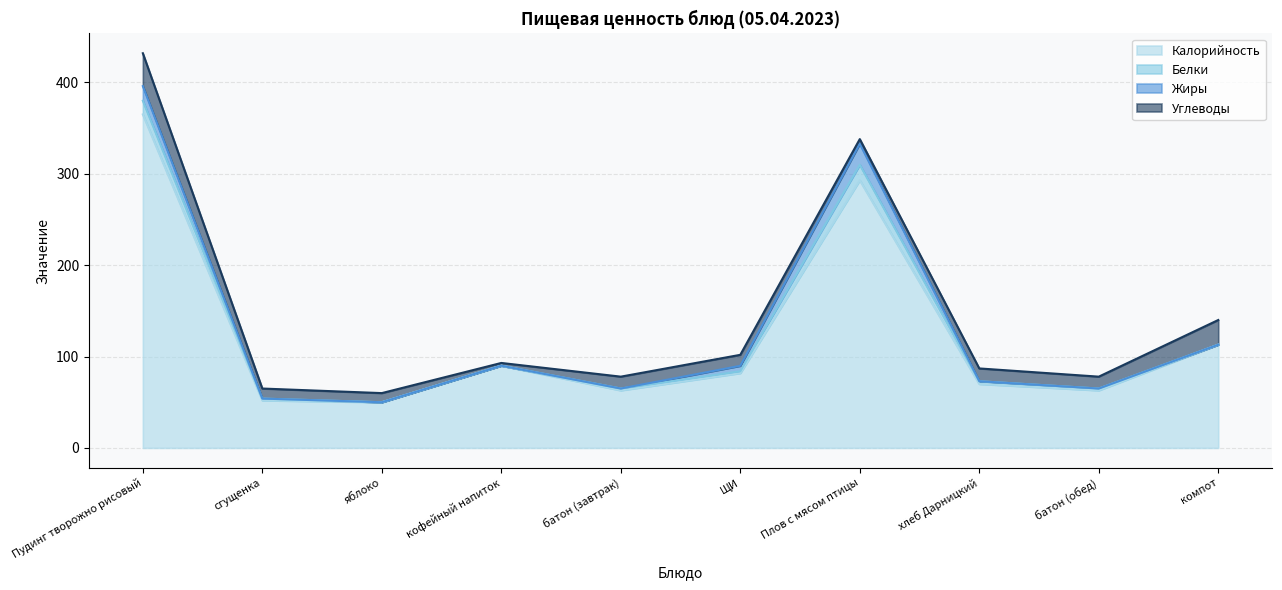

True or false: Калорийность and Белки cross at least once.

False